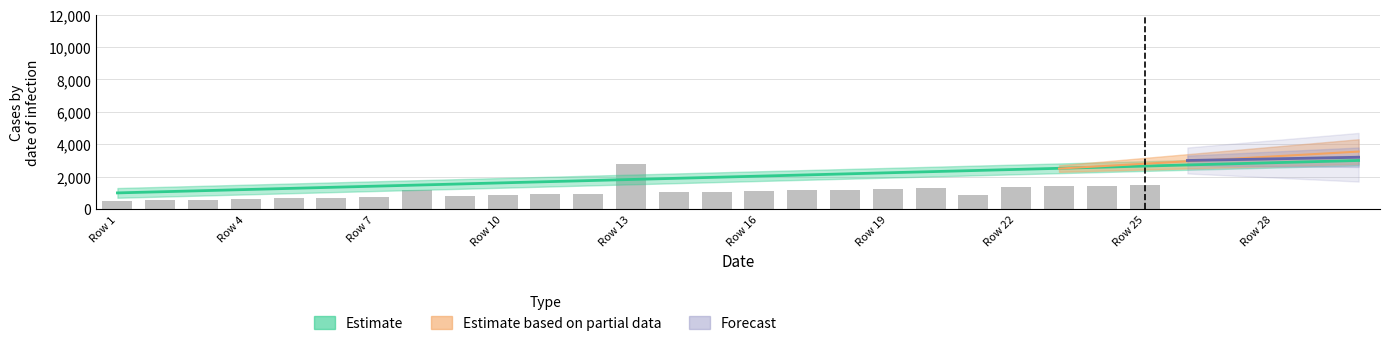

True or false: the data shows 1592.9 at 11.

False